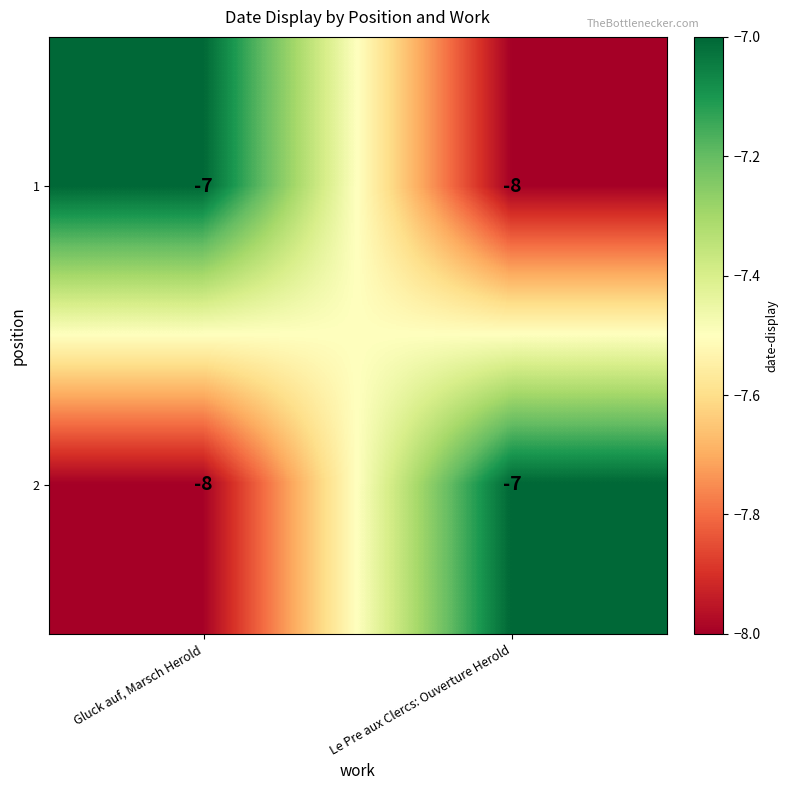

List the labels in order of 1 value, smallest first.

Le Pre aux Clercs: Ouverture Herold, Gluck auf, Marsch Herold